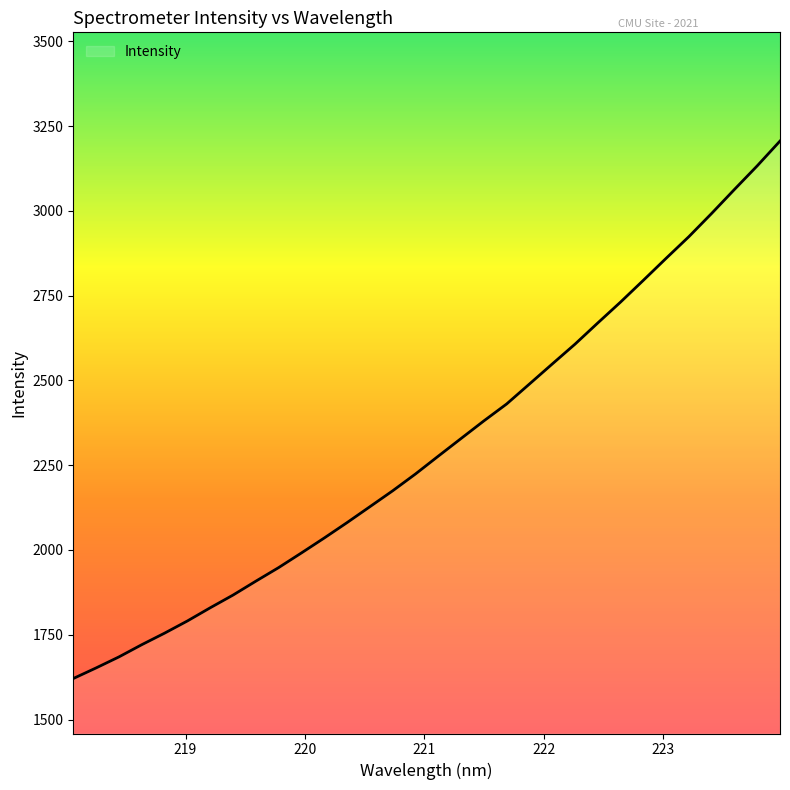

What is the greatest value displayed?

3205.9